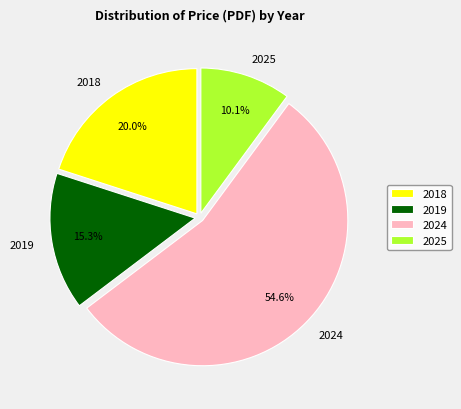

Rank the categories by value from lowest to highest.

2025, 2019, 2018, 2024